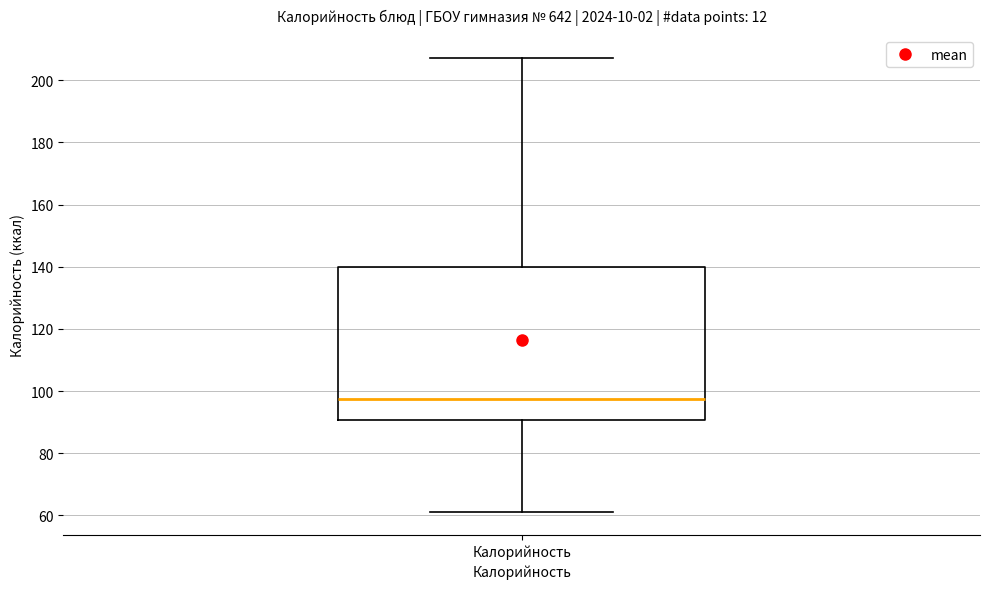

Transcribe this box plot: give where the median line is, the range the box spans, and where the two whiskers end, as read against the y-axis. The values are not printed on the chart, so give them approximately, as read against the axis.

median 98, box 90 to 140, whiskers 62 to 208